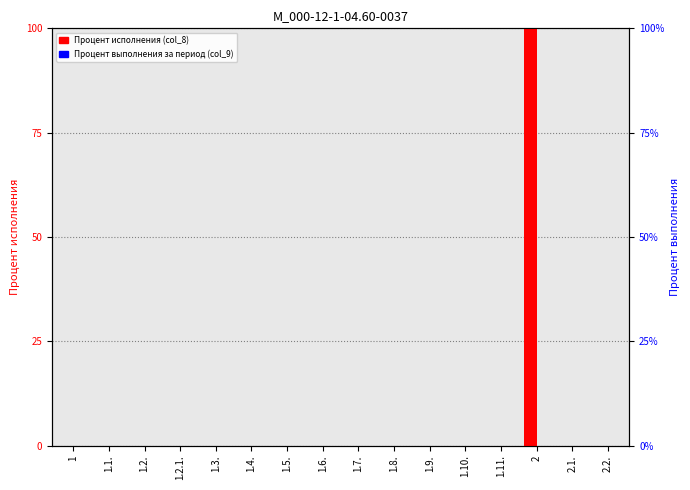

True or false: Процент исполнения (col_8) has a value of 0 at 1.6..

True